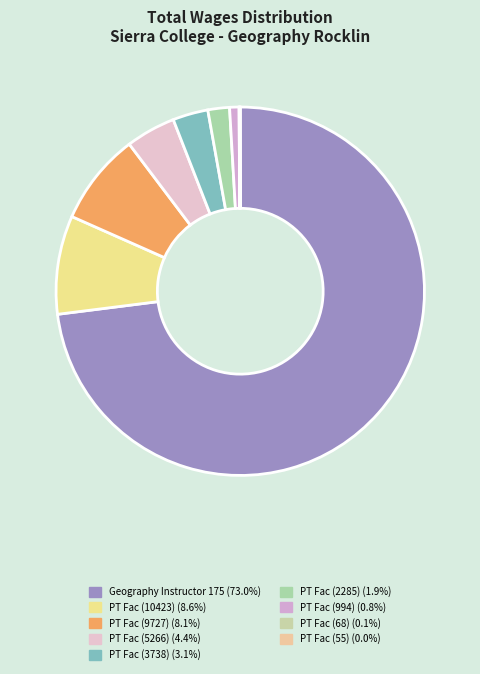

To the nearest percent, what is the difference between the largest and smallest slice percentages?

73%